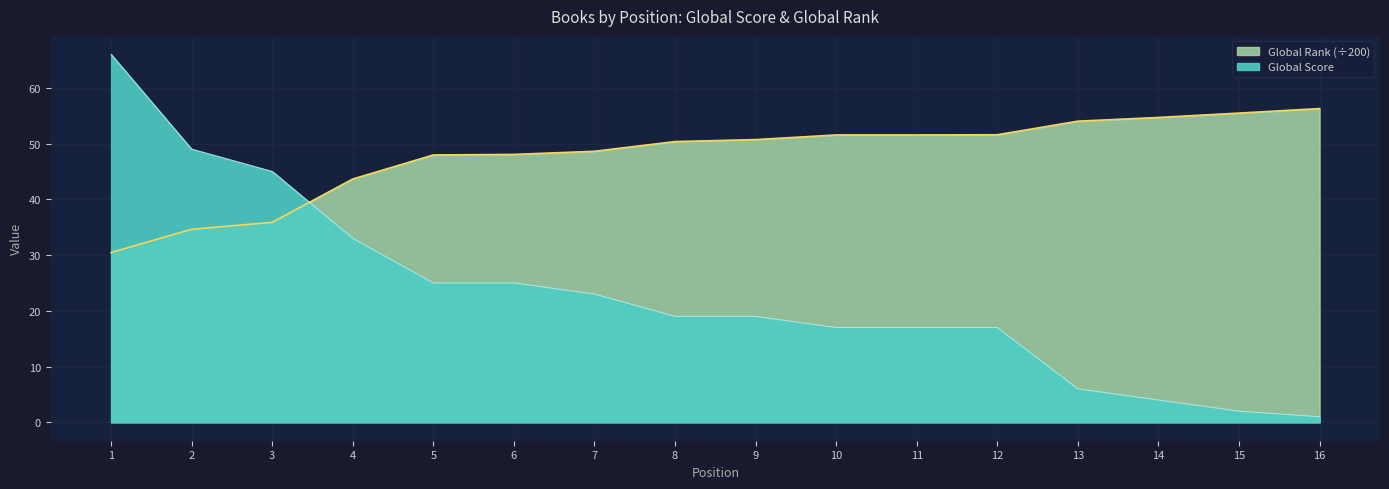

Rank the series by their maximum value, from highest to lowest.

Global Score, Global Rank